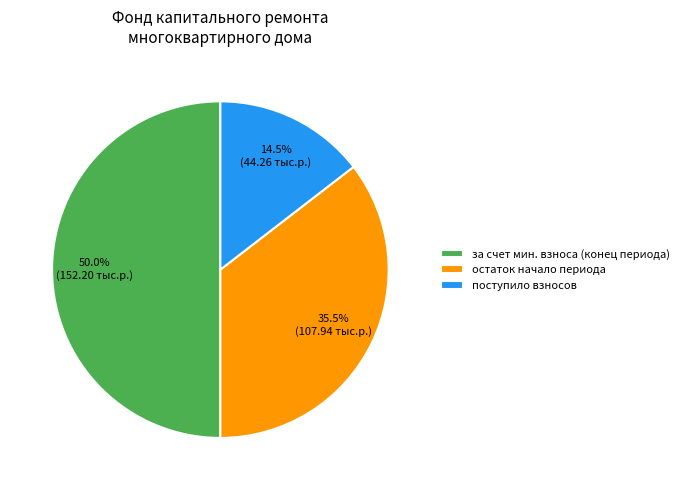

Which category has the smallest portion of the pie?

поступило взносов